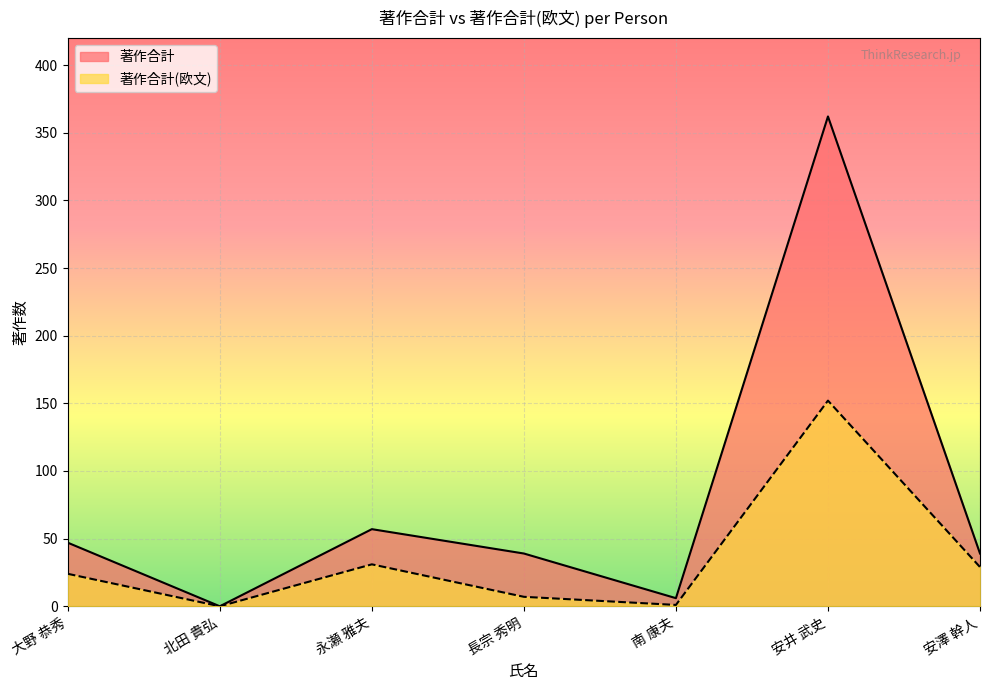

Which category has the lowest value across all series?

北田 貴弘